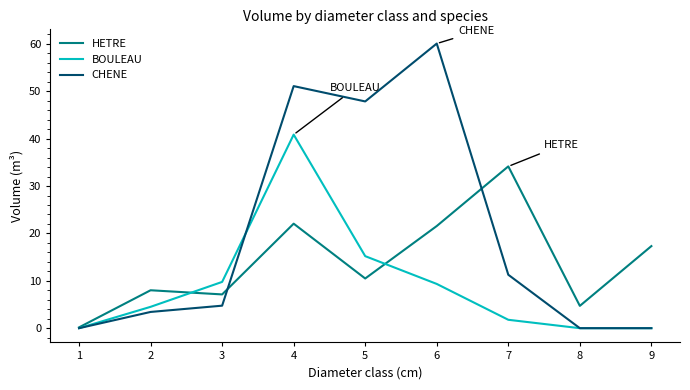

Which series has the largest range (max minus min)?

CHENE